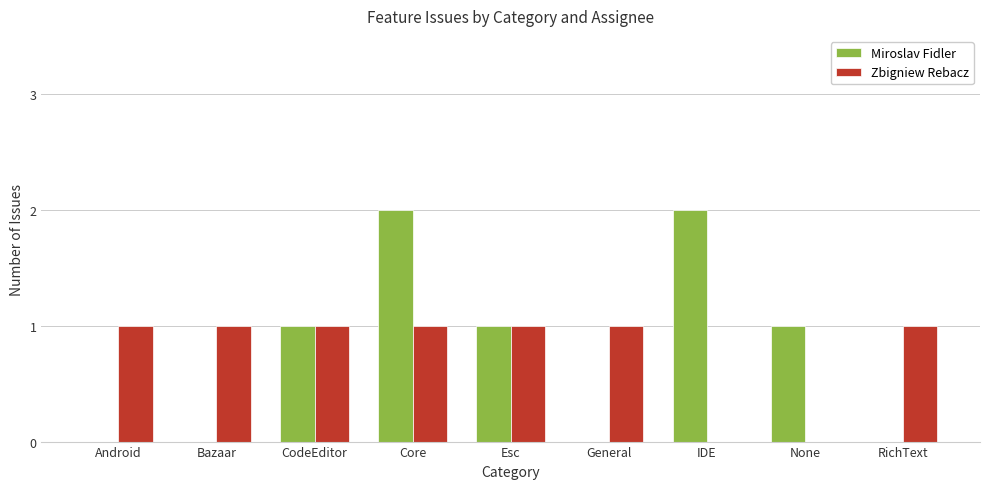

Is the value of Miroslav Fidler at None greater than the value of Zbigniew Rebacz at IDE?

Yes